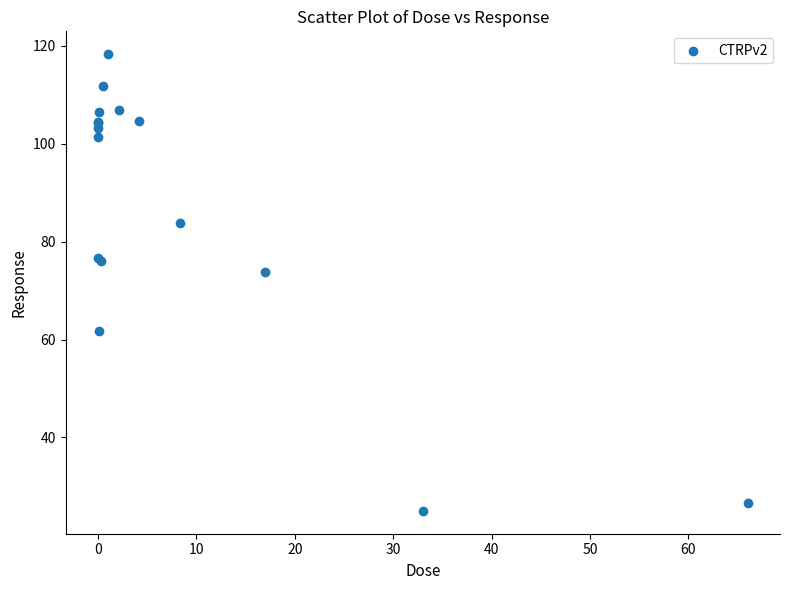

What Y value in the scatter plot is closest to 71?

73.8